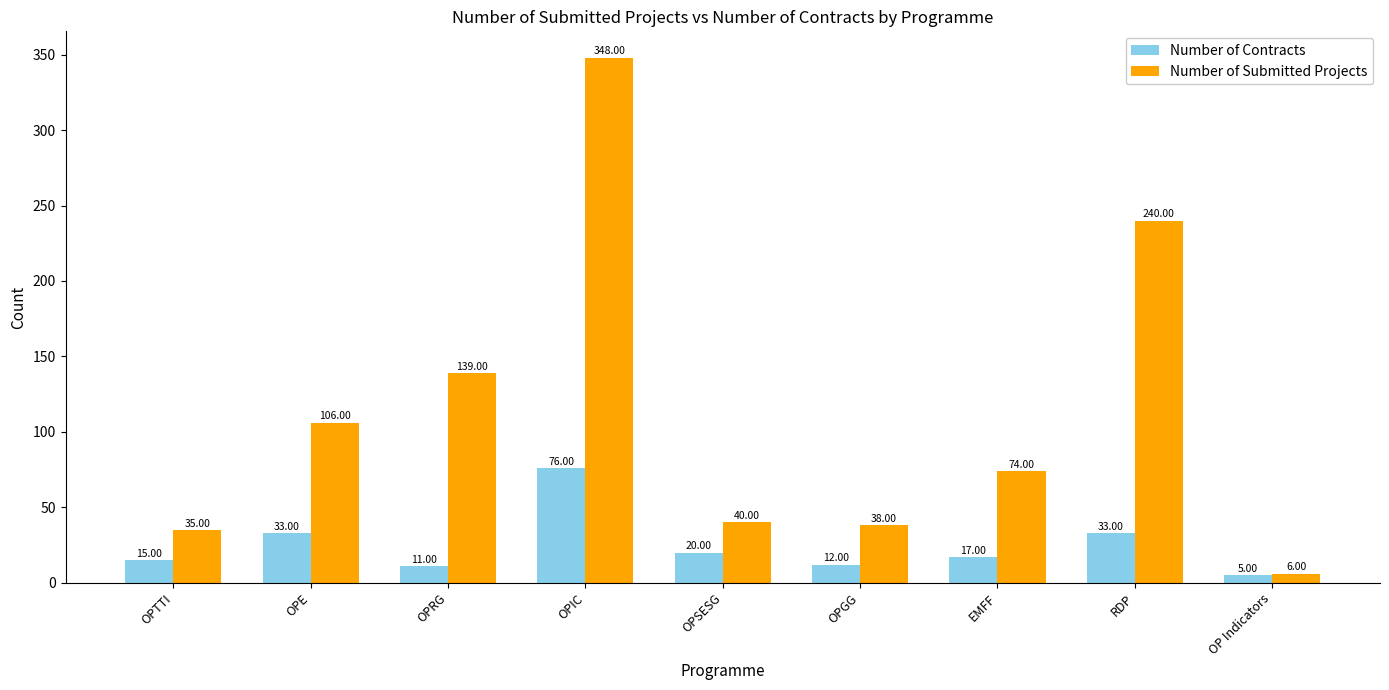

What is the value of the Number of Submitted Projects bar at the 6th from the left?

38